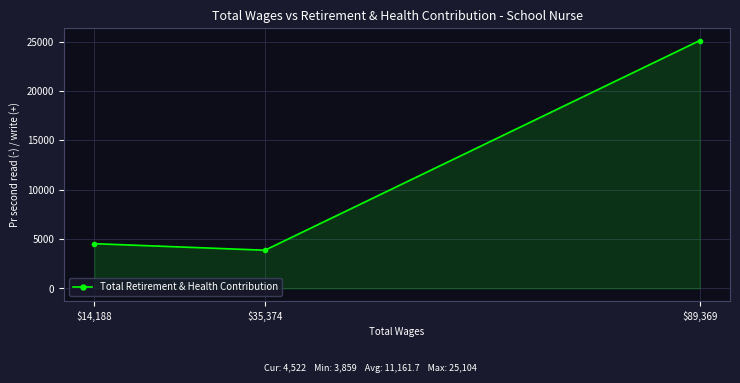

Rank the categories by value from lowest to highest.

$35,374, $14,188, $89,369